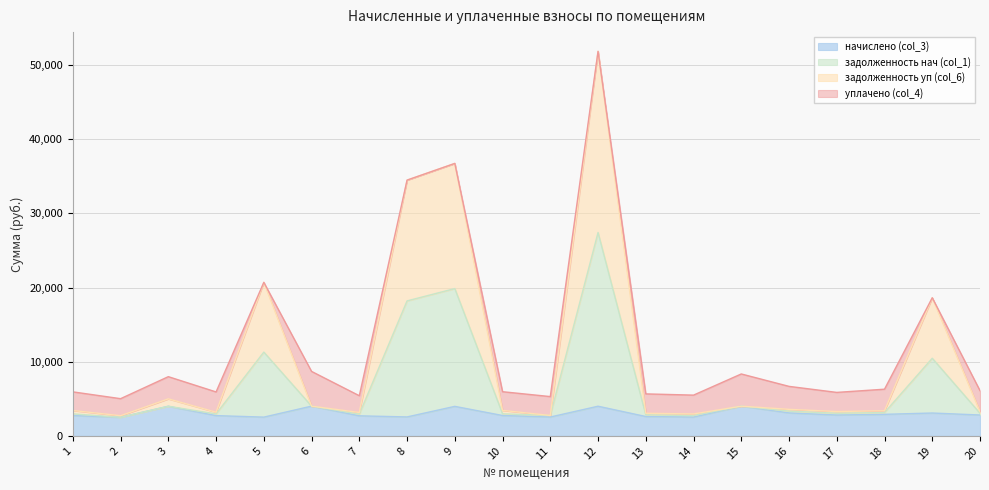

At which label does задолженность нач (col_1) reach its minimum?

2